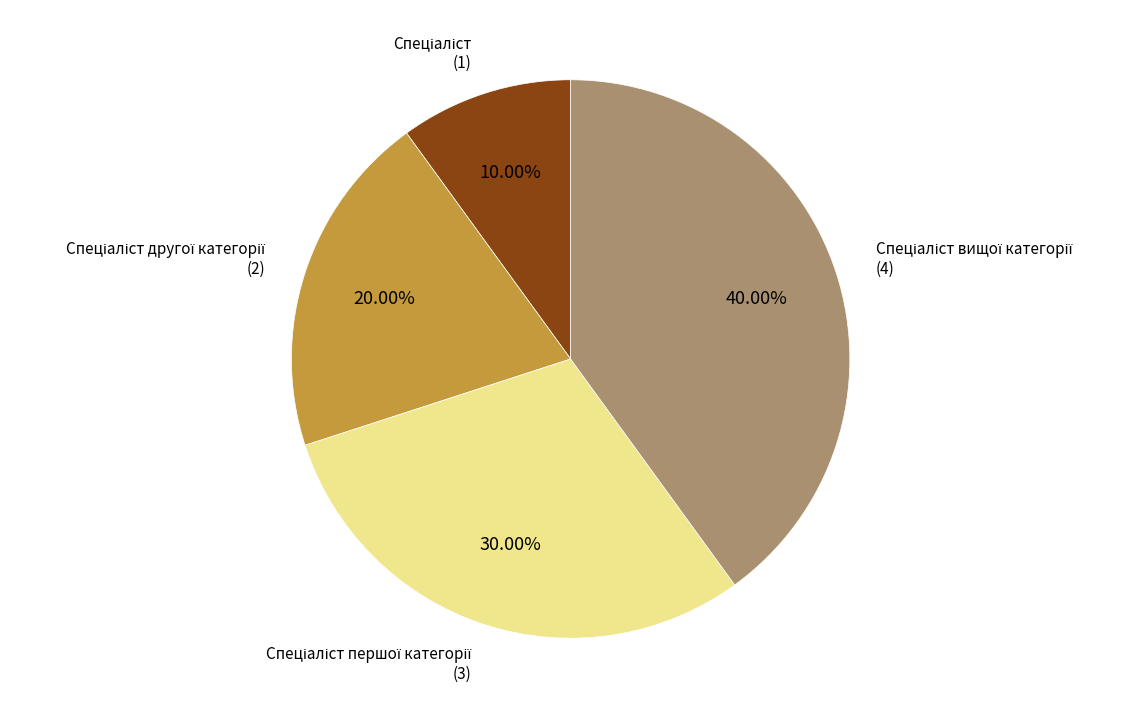

Does any single category account for the majority?

No